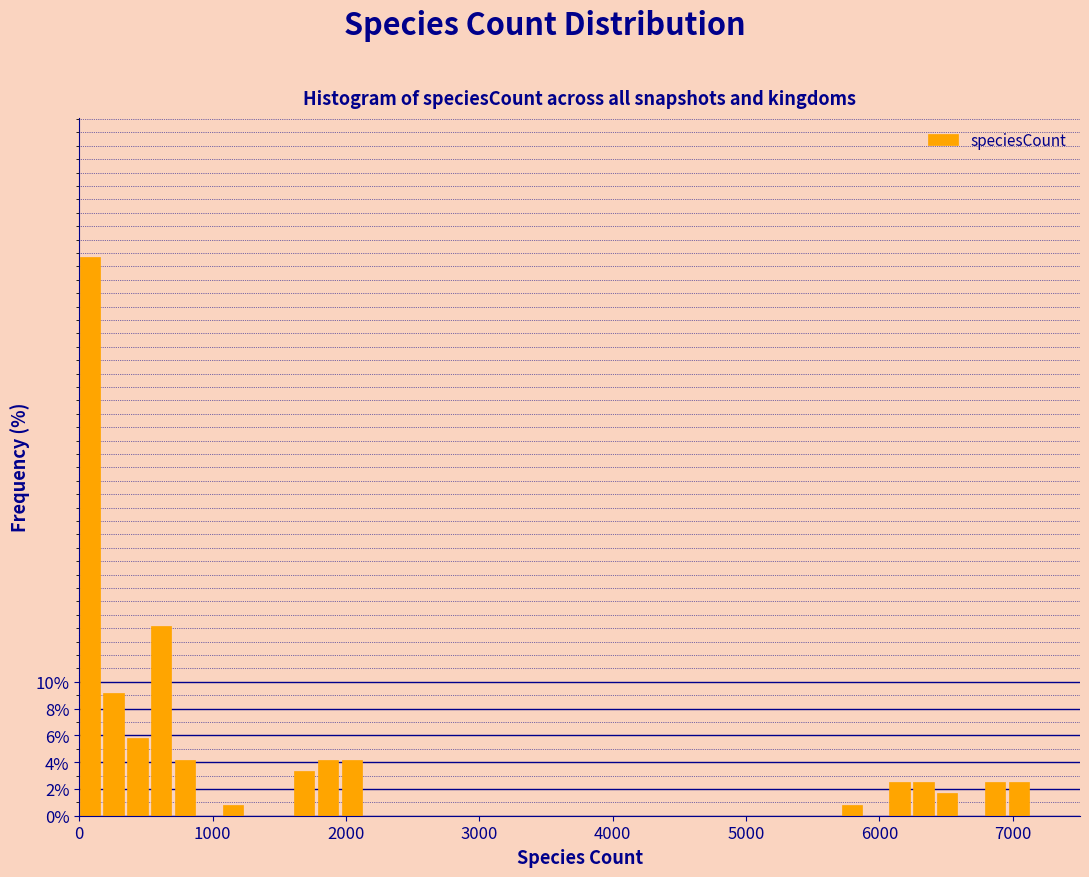

Around what value on the x-axis is the tallest bar? Give the approximate position of its centre, as read against the axis.

100